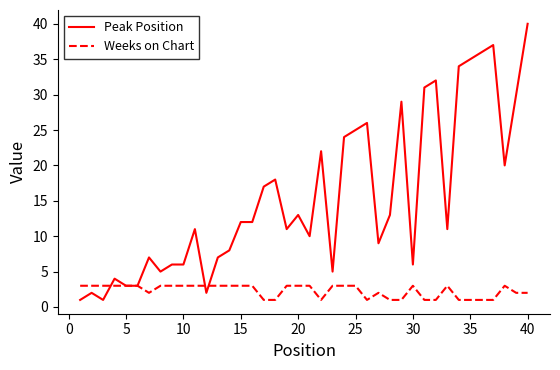

What is the maximum value shown in the chart?

40